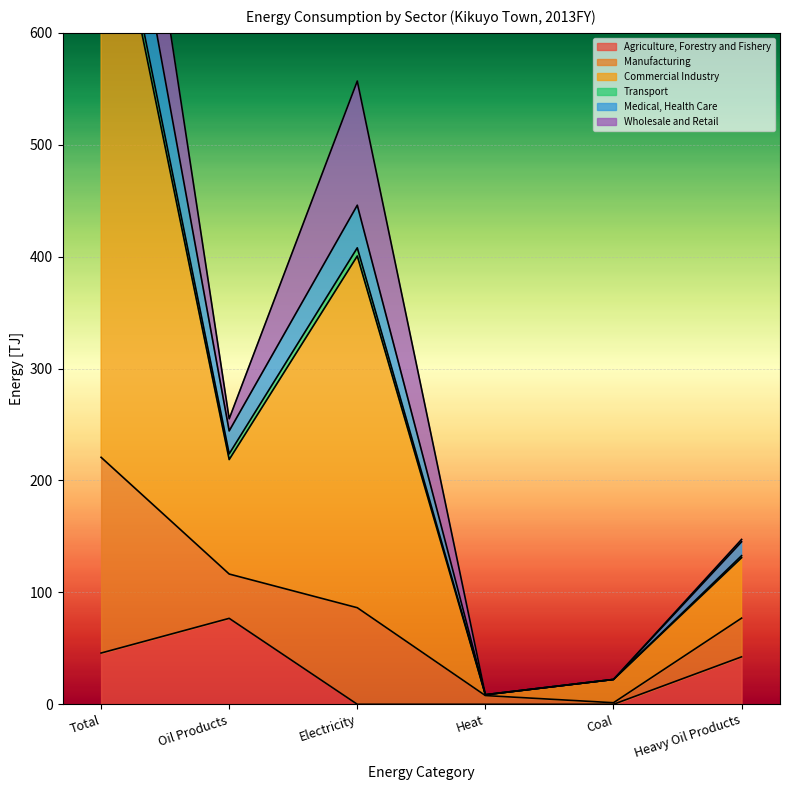

What is the highest value of the Commercial Industry series?

1008.4